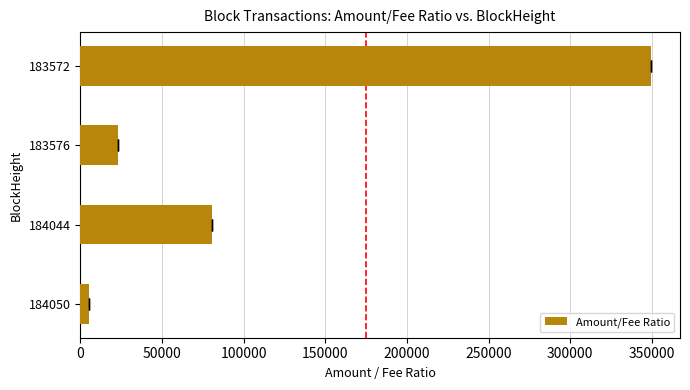

What is the difference between the maximum and minimum values?

344361.3